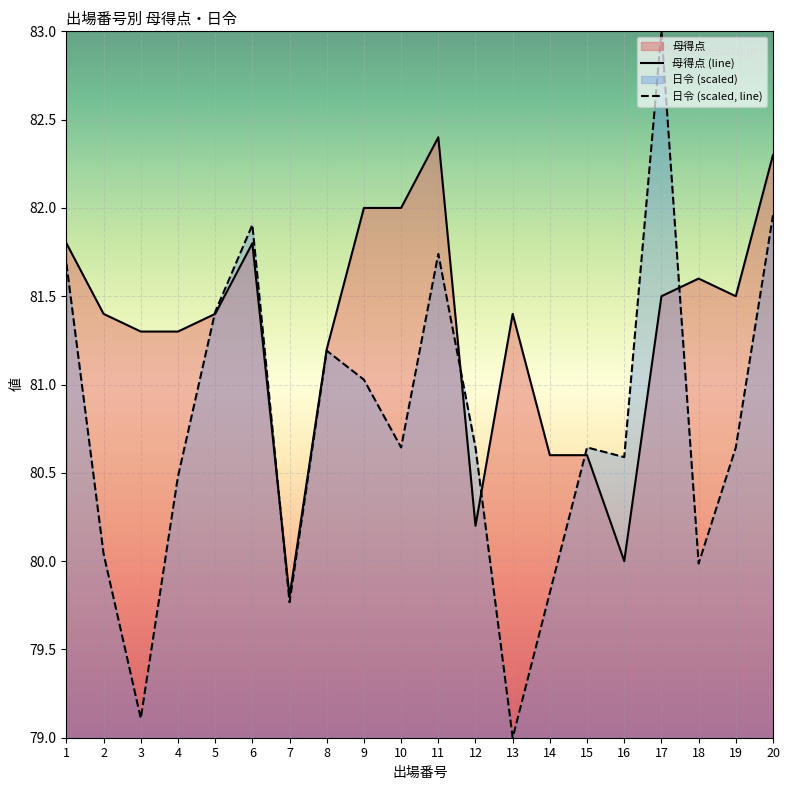

The 母得点 series shows 143.0 at 7. True or false?

False